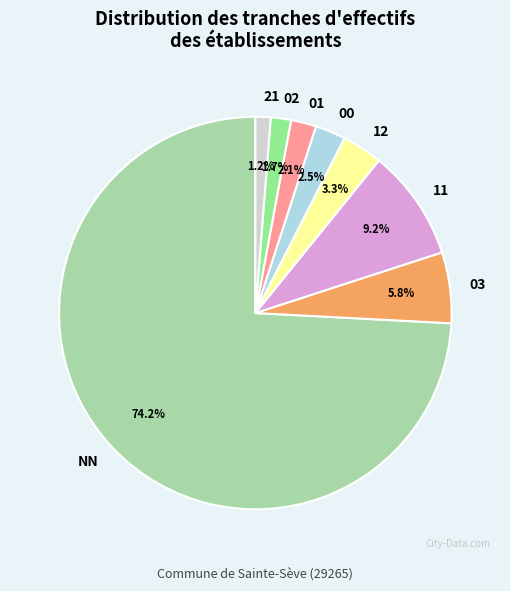

What percentage is NOT represented by 03?

94.2%